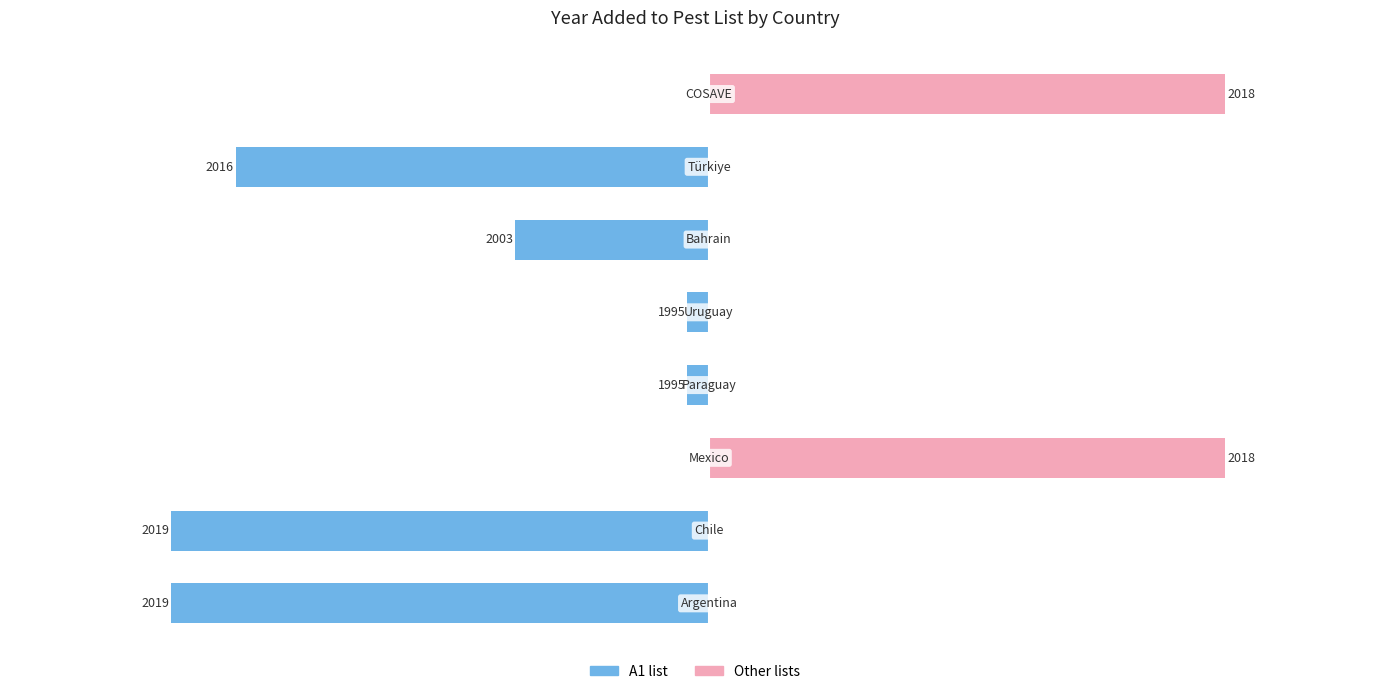

Count the number of categories in the chart.

8